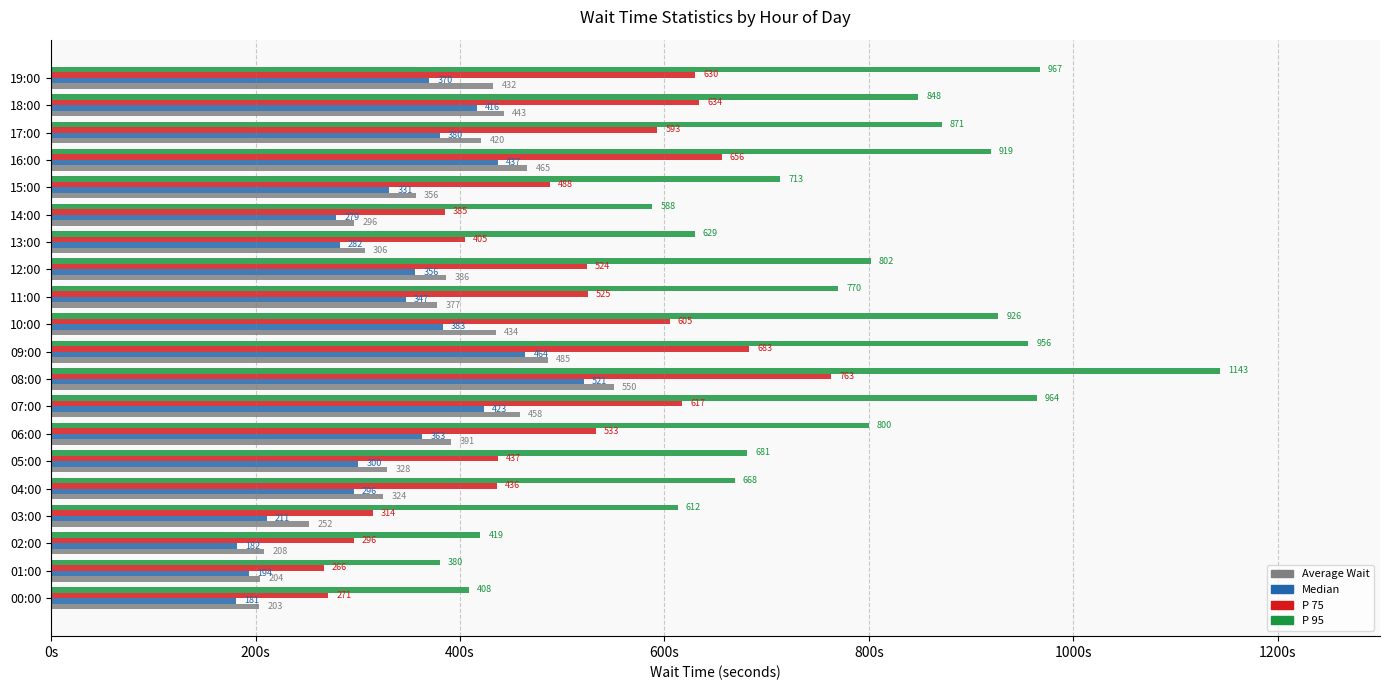

Which category has the lowest value across all series?

00:00